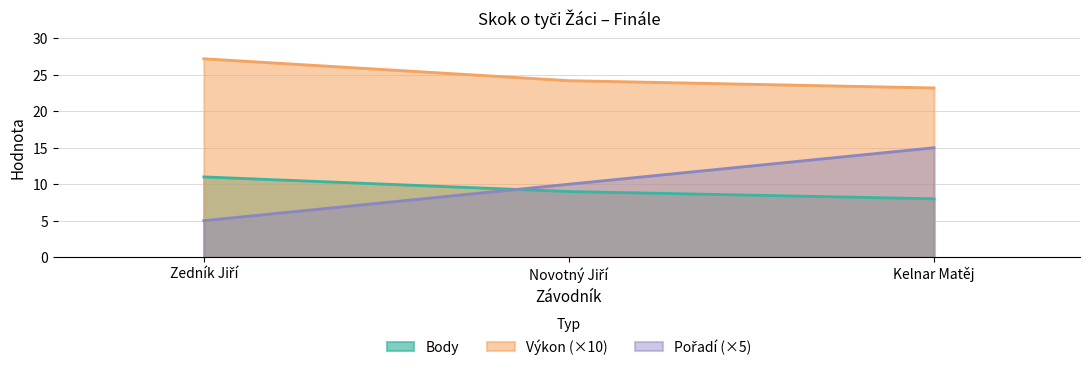

What is the sum of all Pořadí values?

30.0